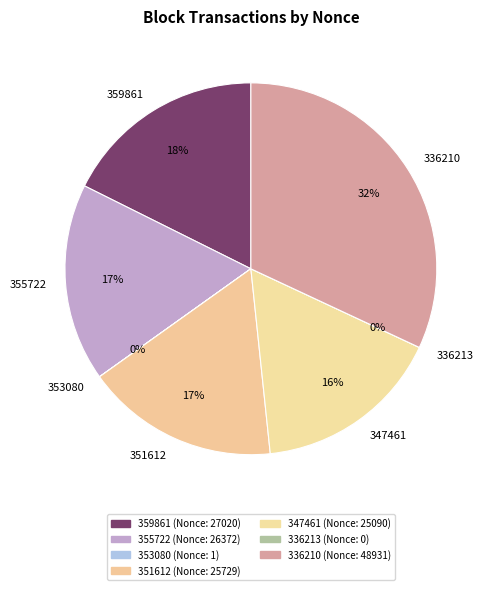

Rank the categories by value from highest to lowest.

336210, 359861, 355722, 351612, 347461, 353080, 336213